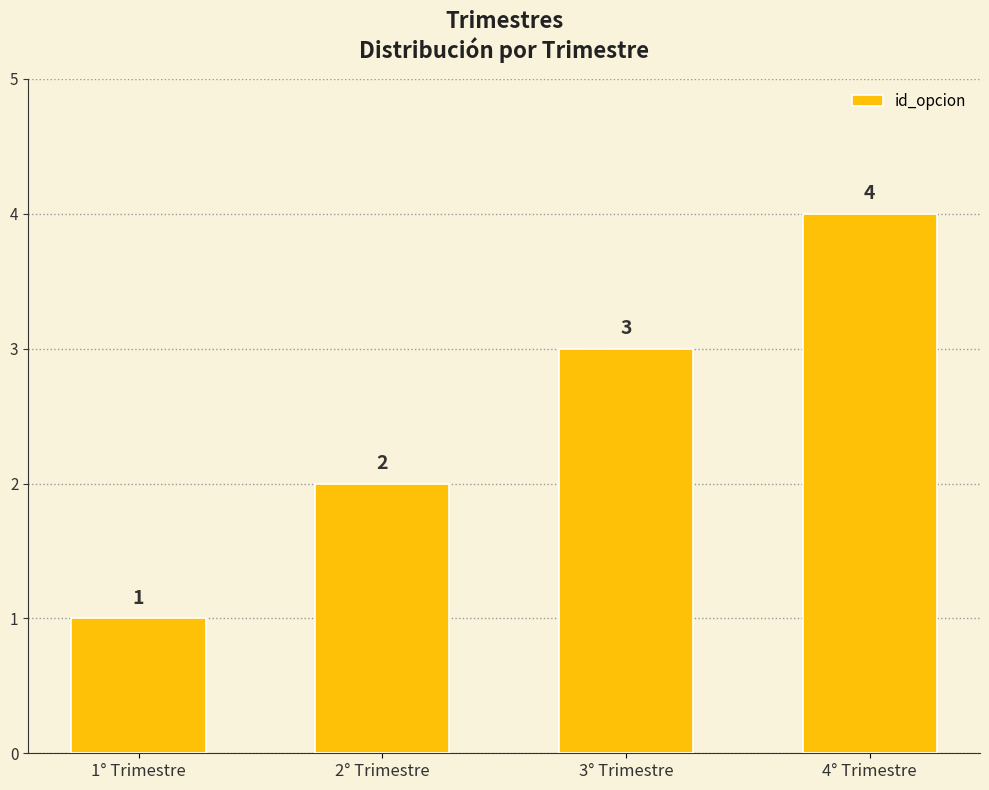

Does the chart contain any negative values?

No